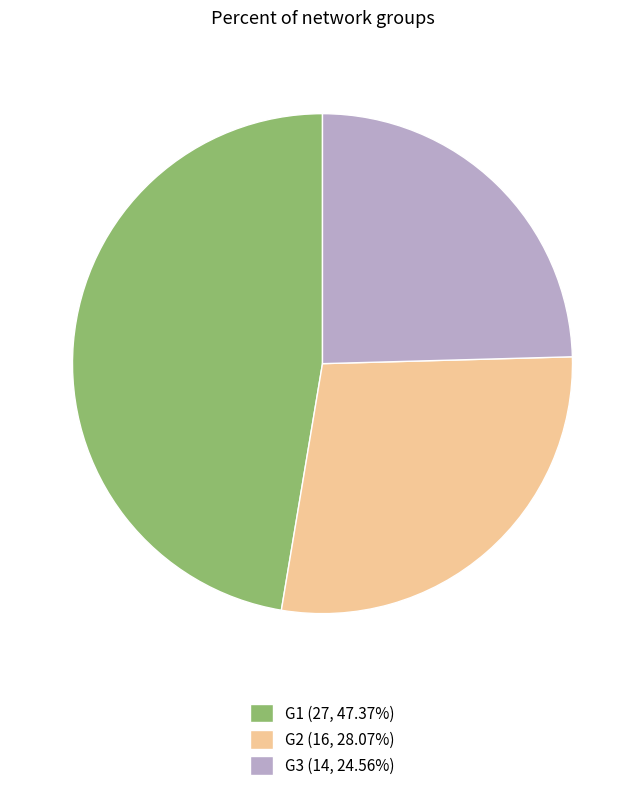

Rank the categories by value from lowest to highest.

G3, G2, G1